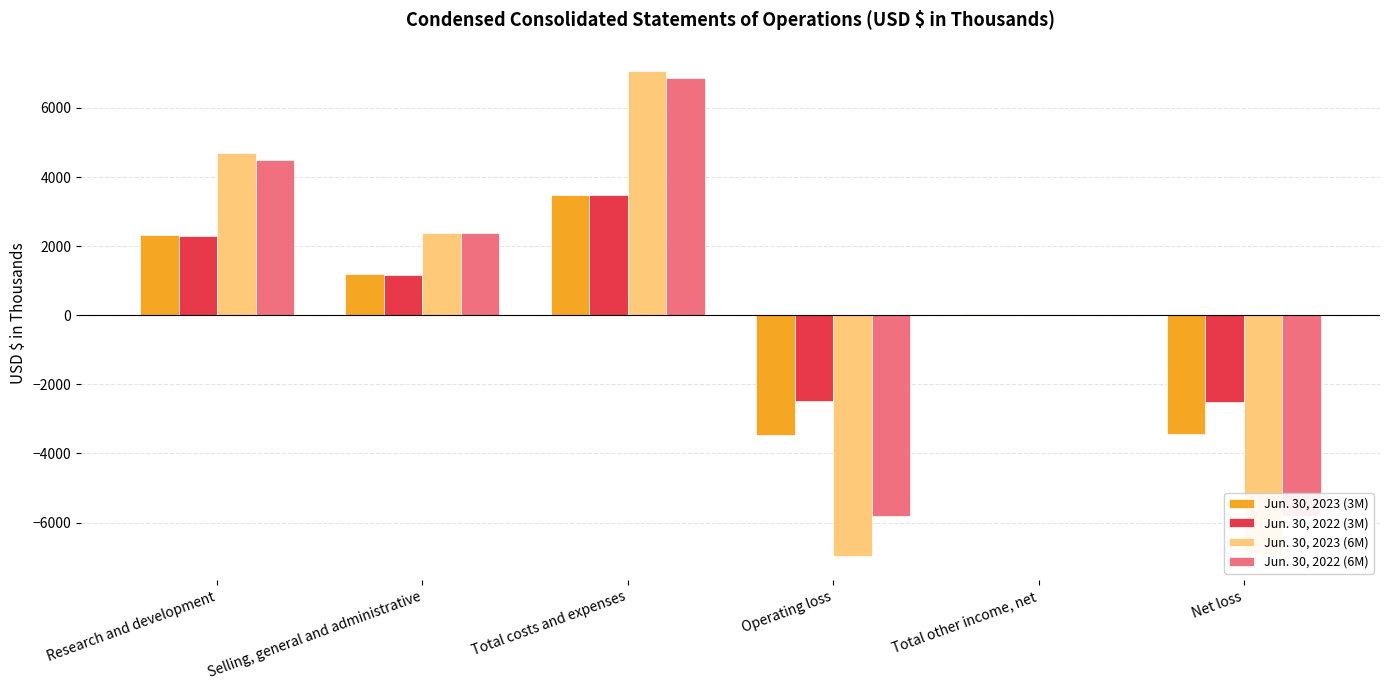

At which label is Jun. 30, 2023 (6M) closest to 53?

Total other income, net